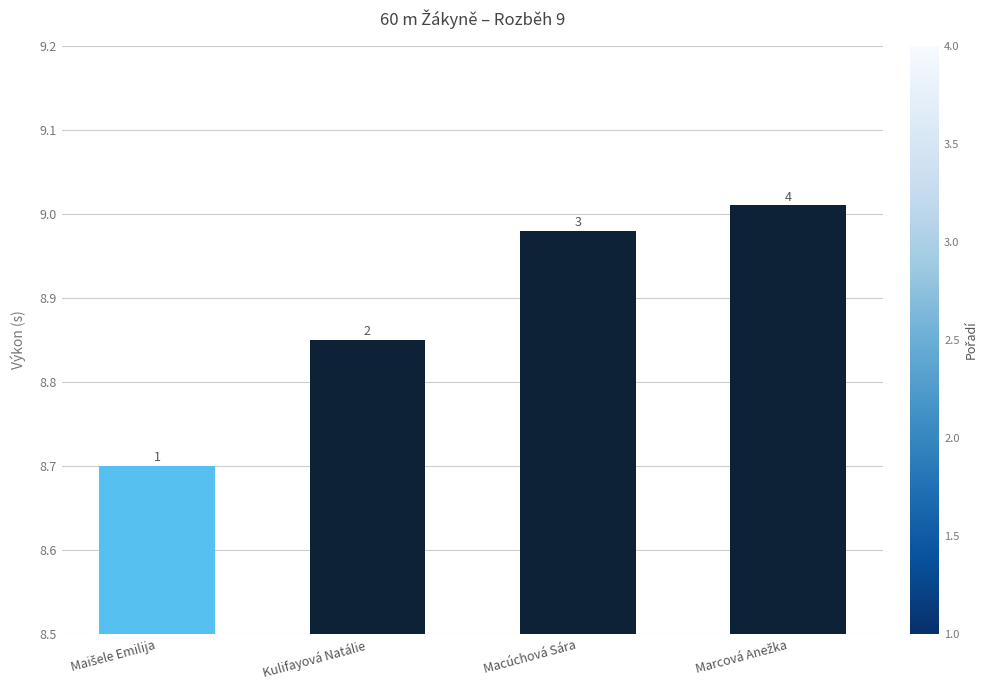

List the labels in order of value, smallest first.

Maišele Emilija, Kulifayová Natálie, Macúchová Sára, Marcová Anežka